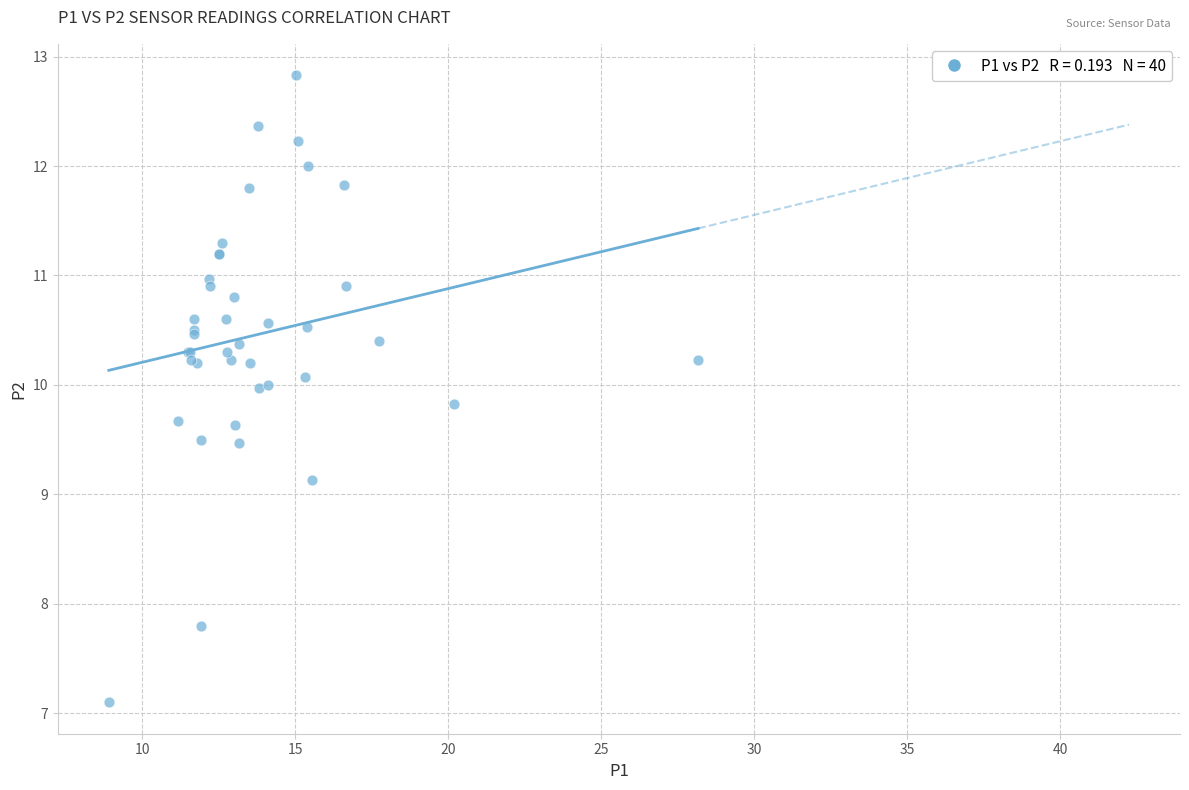

What Y value in the scatter plot is closest to 9?

9.1